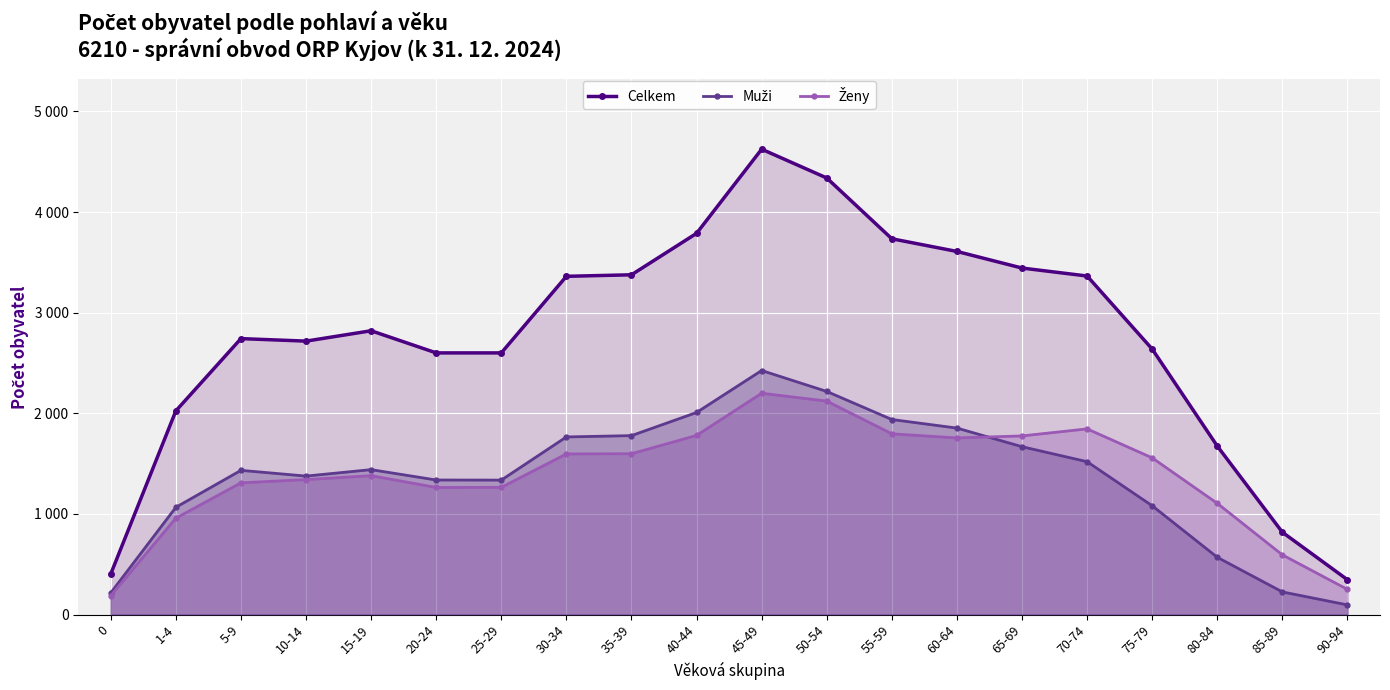

Where is the first local maximum for Celkem?

5-9